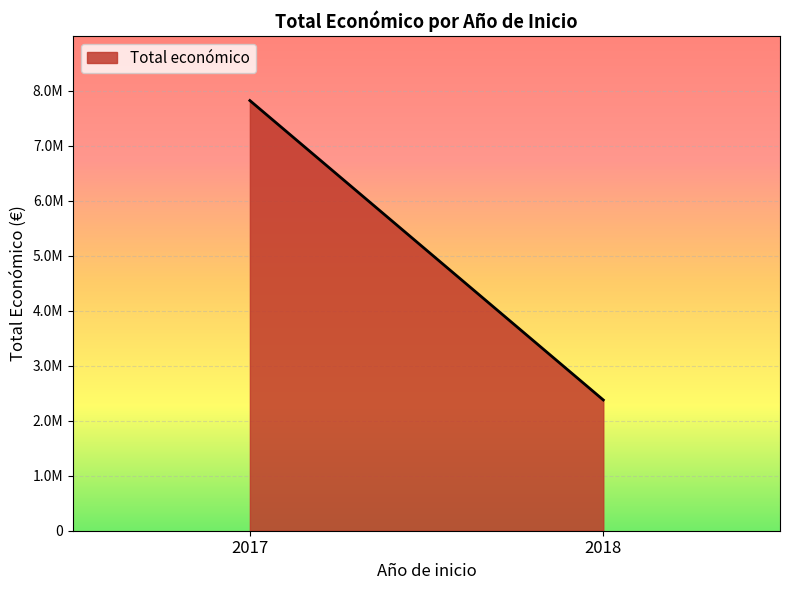

At which label is the value closest to 2821588?

2018